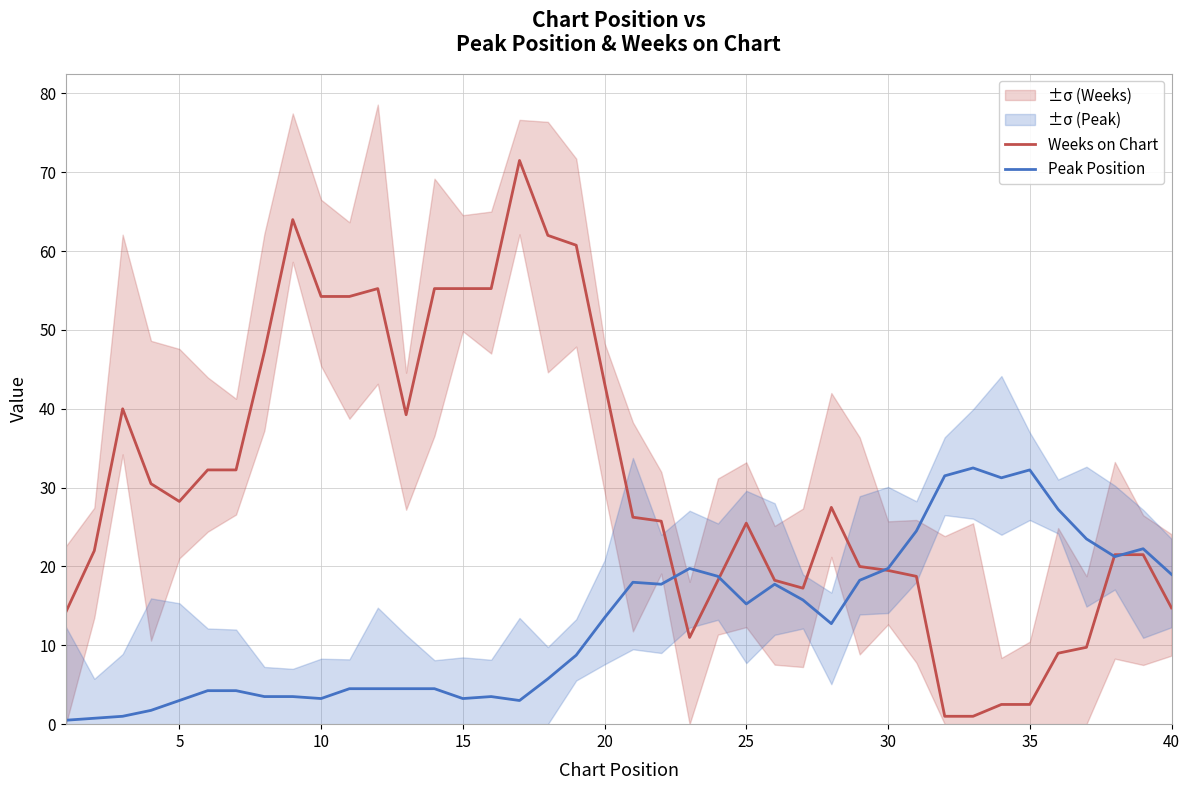

True or false: Peak Position has more than 1 interior local peaks.

True